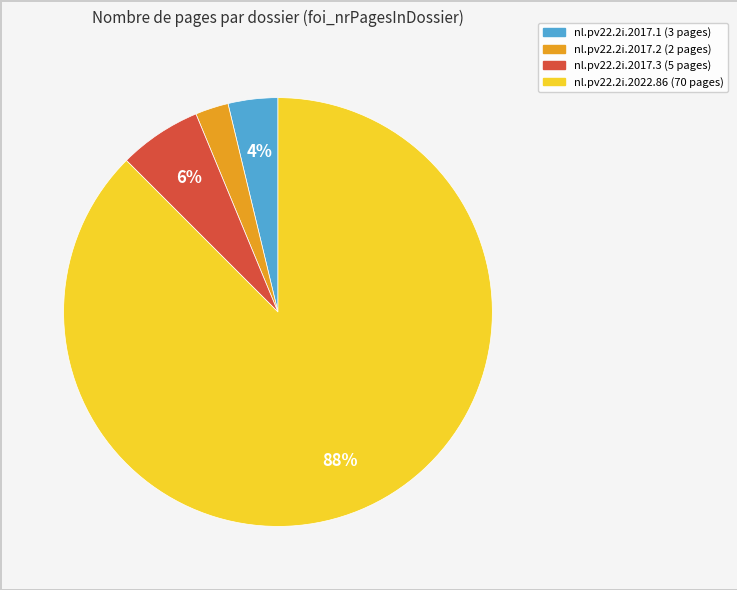

How many segments does this pie chart have?

4